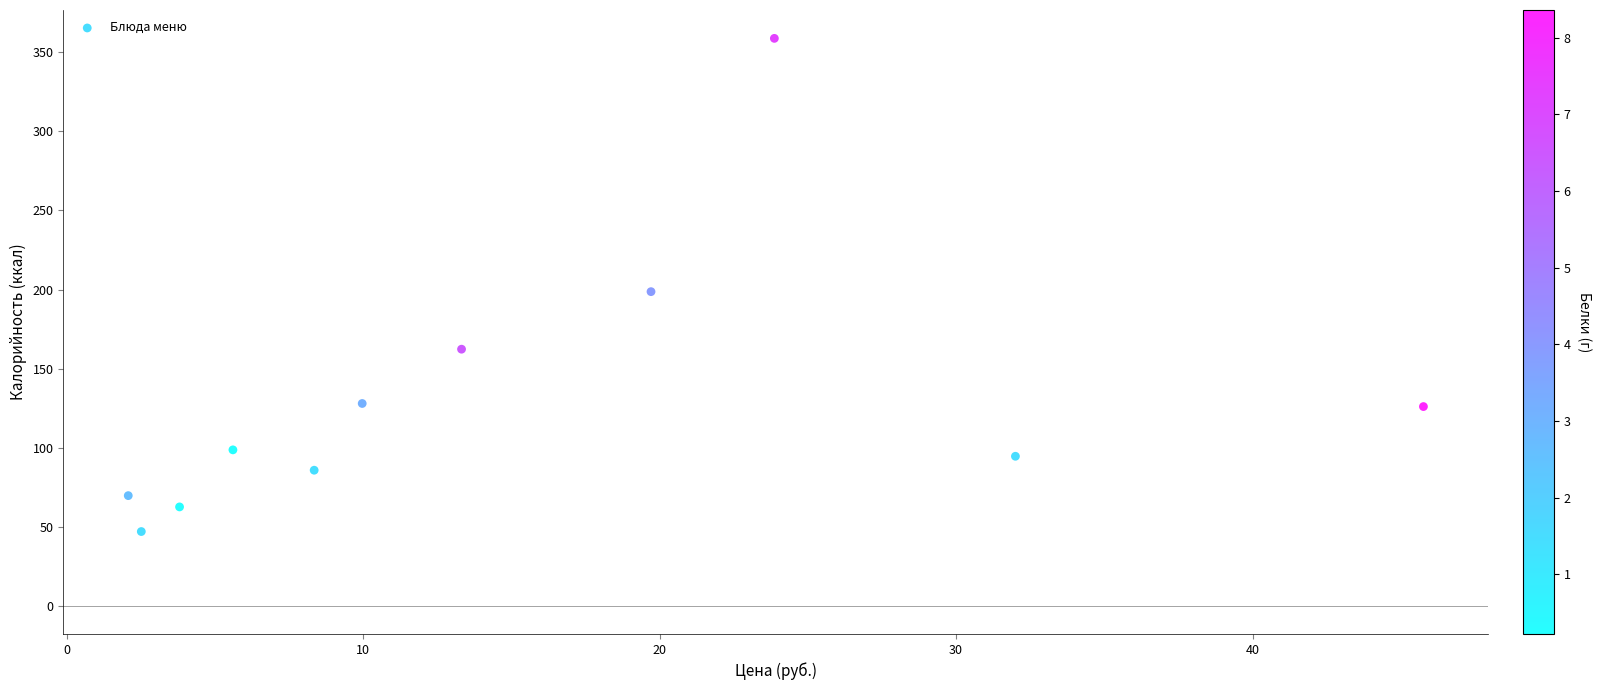

What is the range of Y values (max minus min)?

312.0